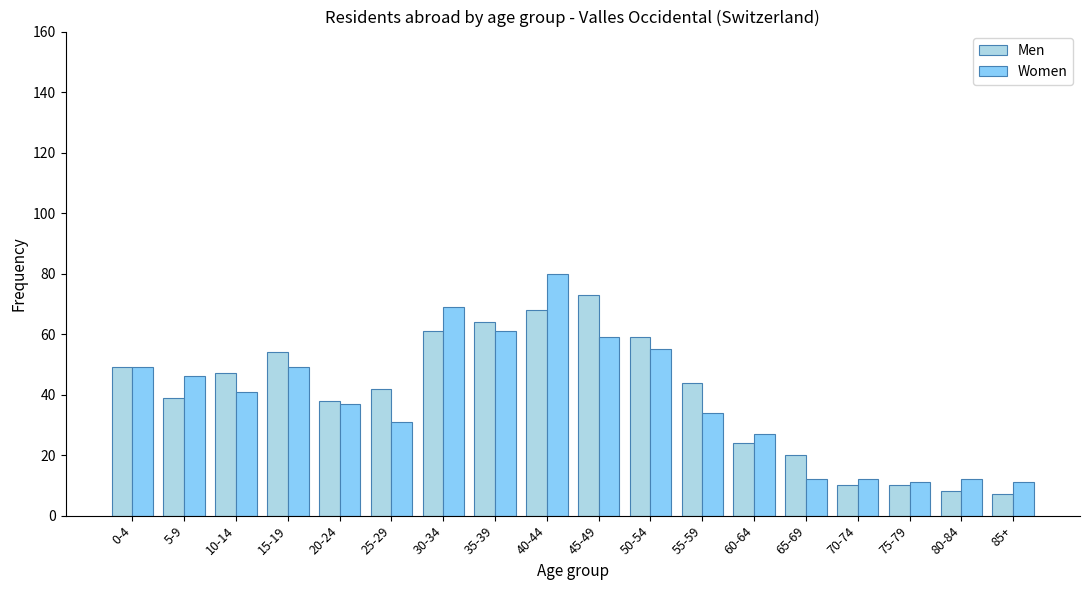

Does the chart contain stacked bars?

No